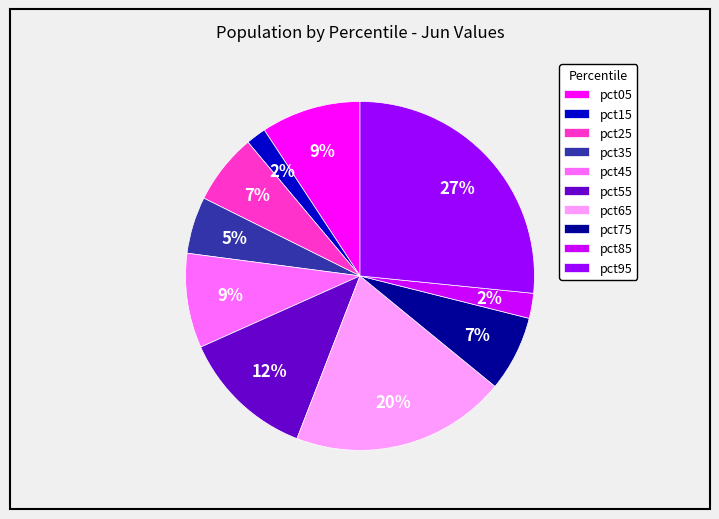

To the nearest percent, what percentage of the pie is pct85?

2%